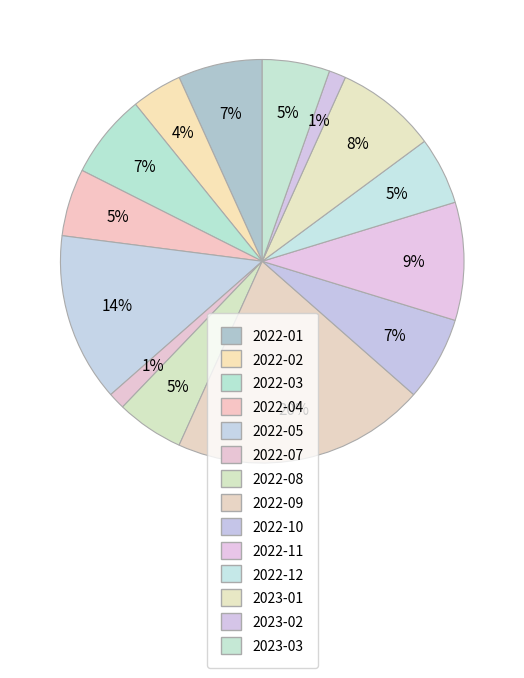

Rank the categories by value from lowest to highest.

2022-07, 2023-02, 2022-02, 2022-04, 2022-08, 2022-12, 2023-03, 2022-01, 2022-03, 2022-10, 2023-01, 2022-11, 2022-05, 2022-09